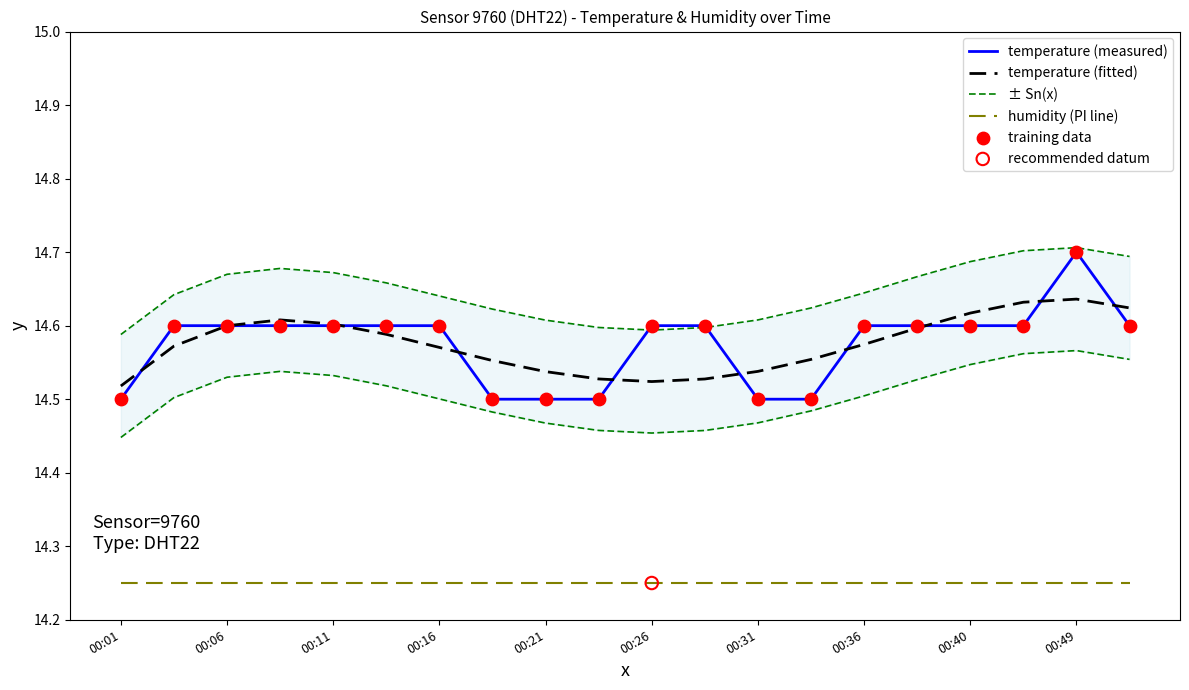

At how many categories does at least one series exceed 14?

20